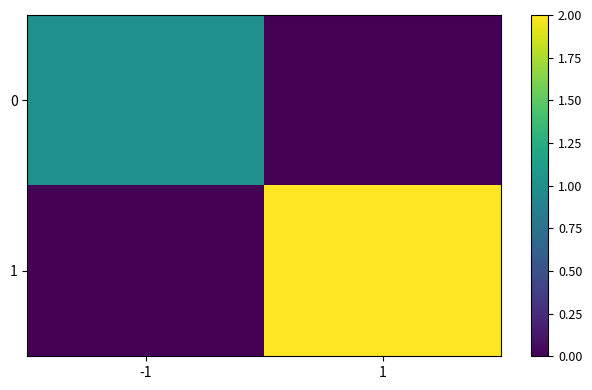

Which series has the largest total across all categories?

1